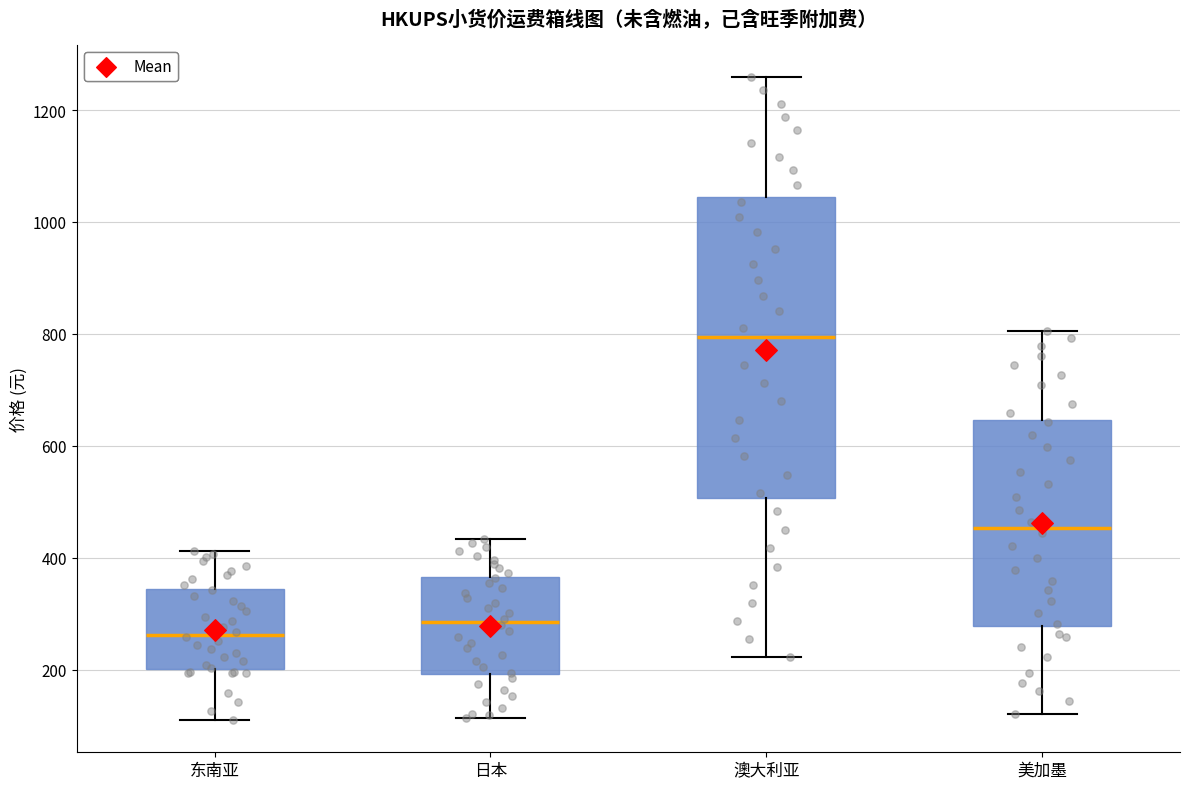

Where does the lower whisker of the box for 东南亚 end on the y-axis? The values are not printed on the chart, so give them approximately, as read against the axis.

120